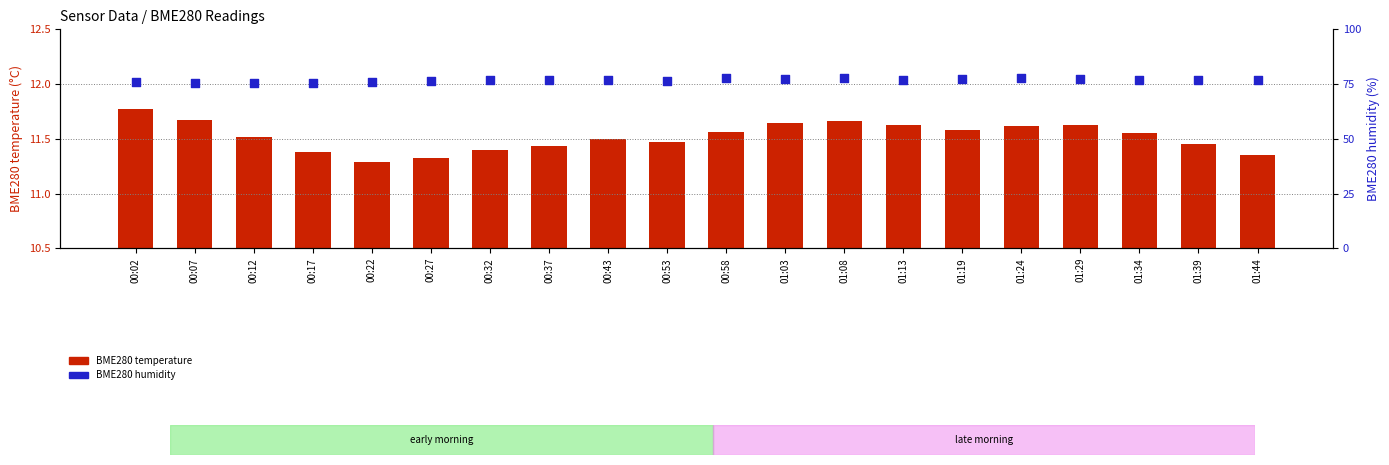

At which category is the sum across all series the highest?

01:24